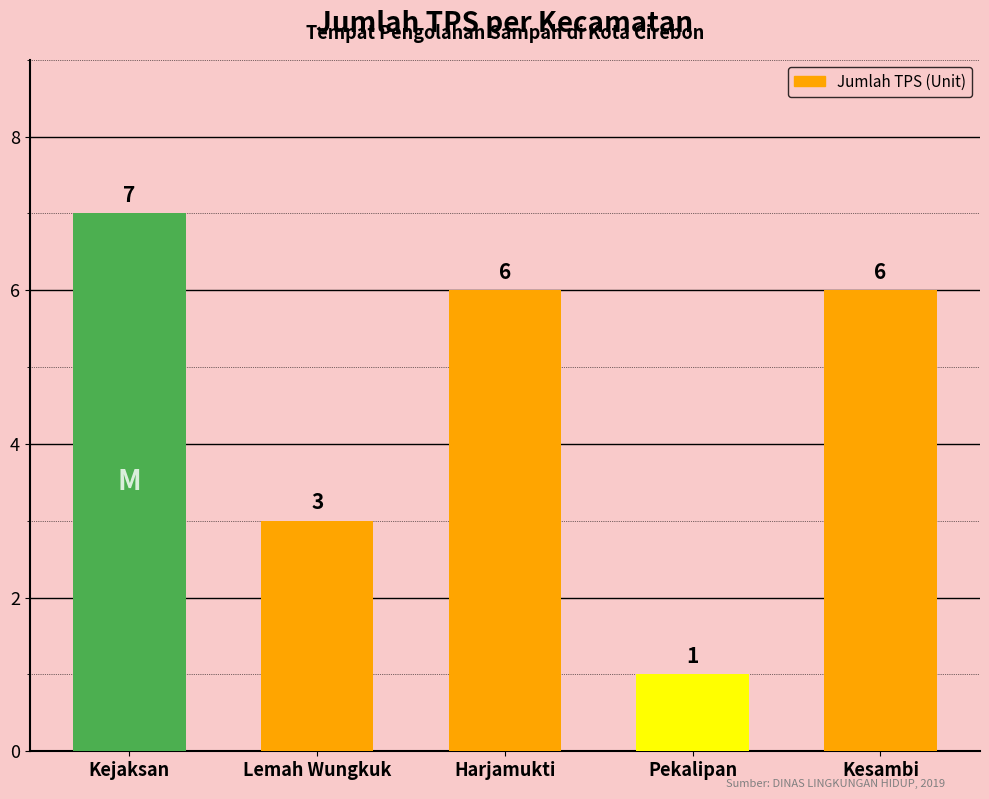

True or false: the data shows 6 at Kesambi.

True